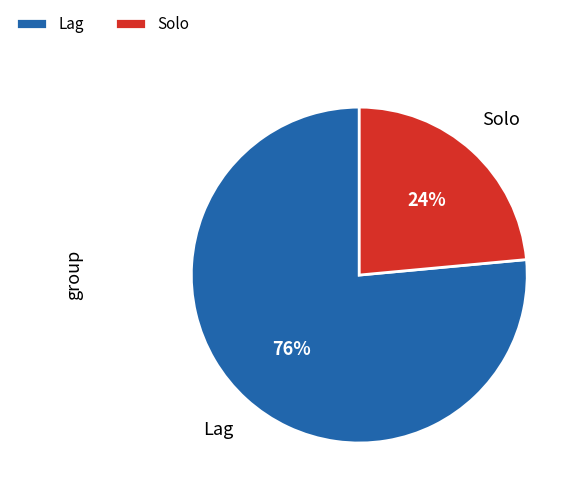

Which category has the biggest portion of the pie?

Lag